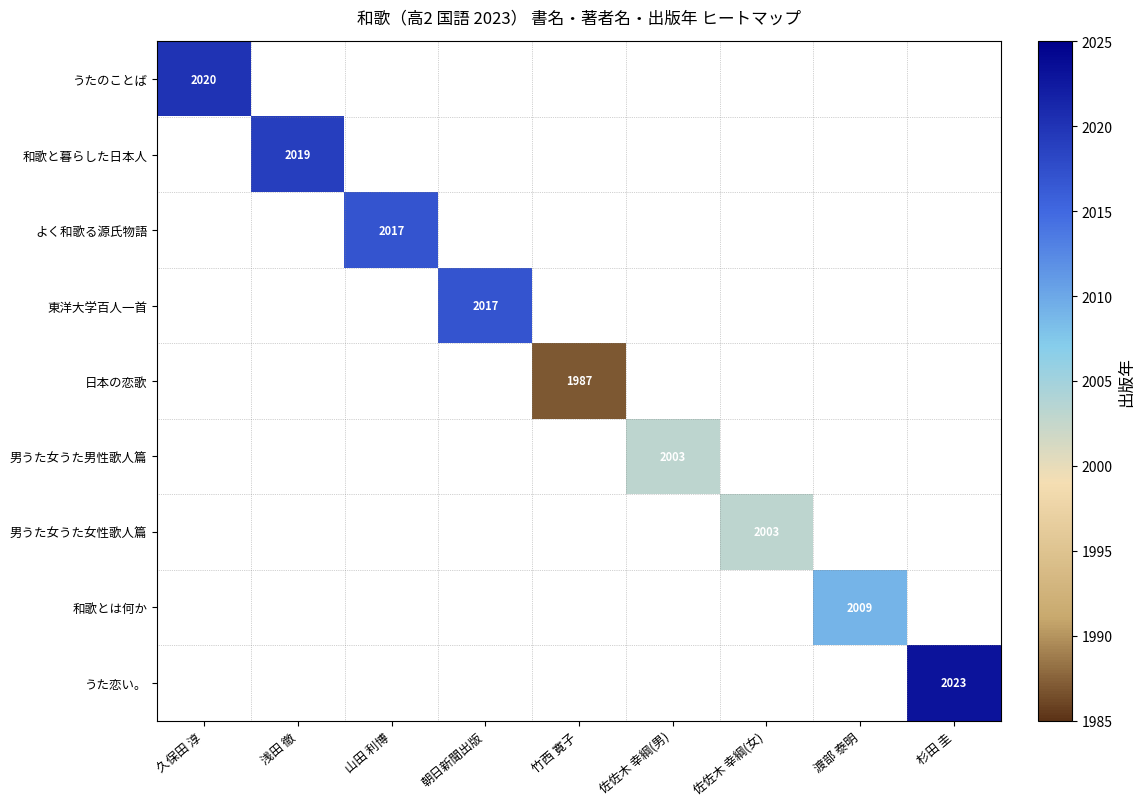

How many series are shown in this chart?

9